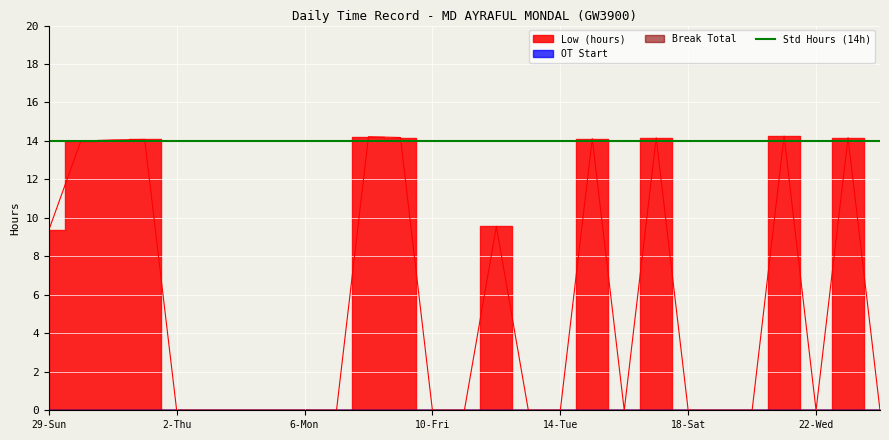

Which series changed the most between 8-Wed and 19-Sun?

Low (hours)